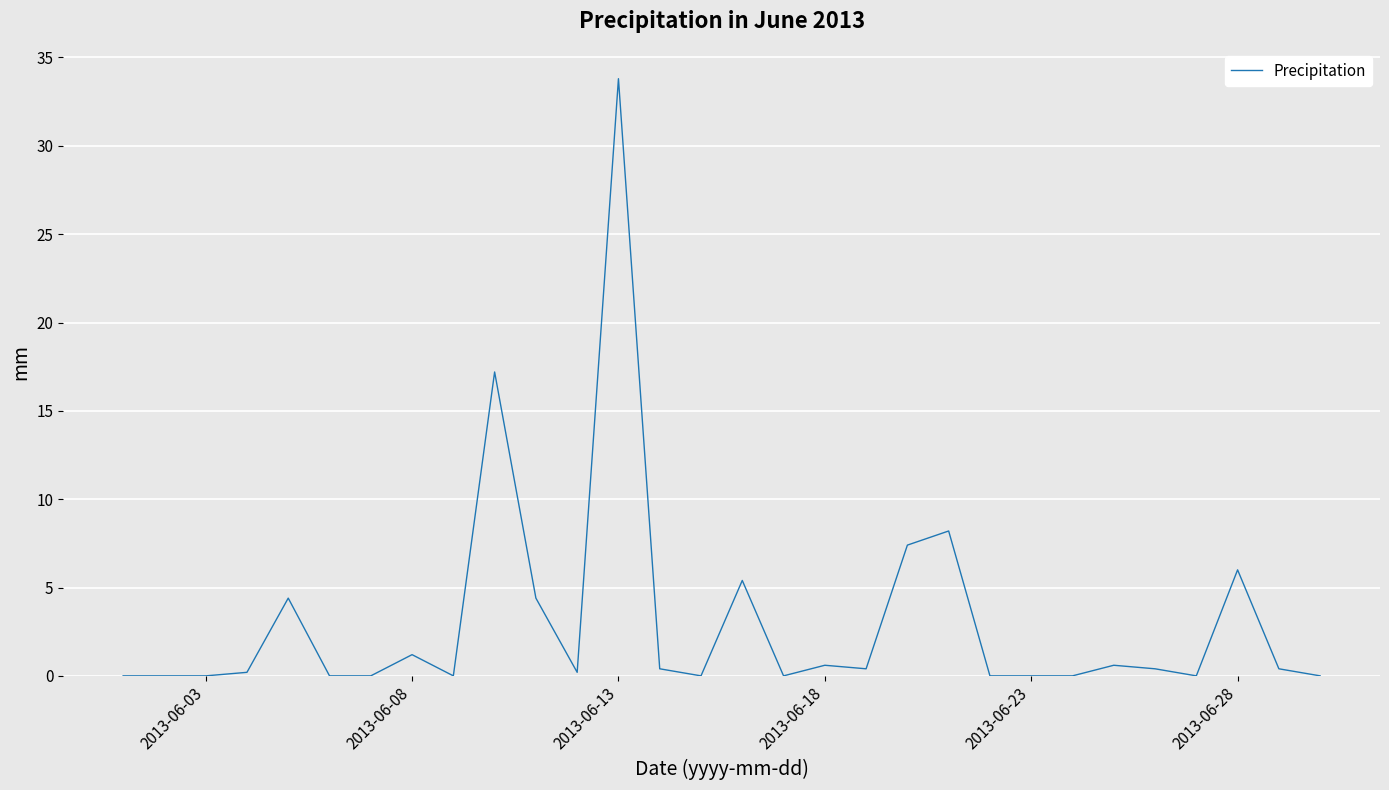

What is the difference between the maximum and minimum values?

33.8